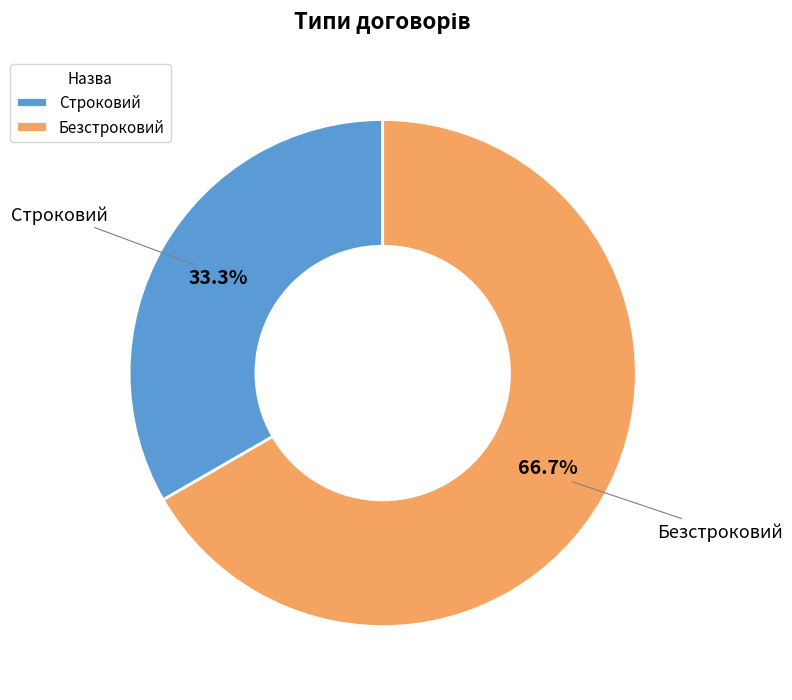

How many segments does this pie chart have?

2